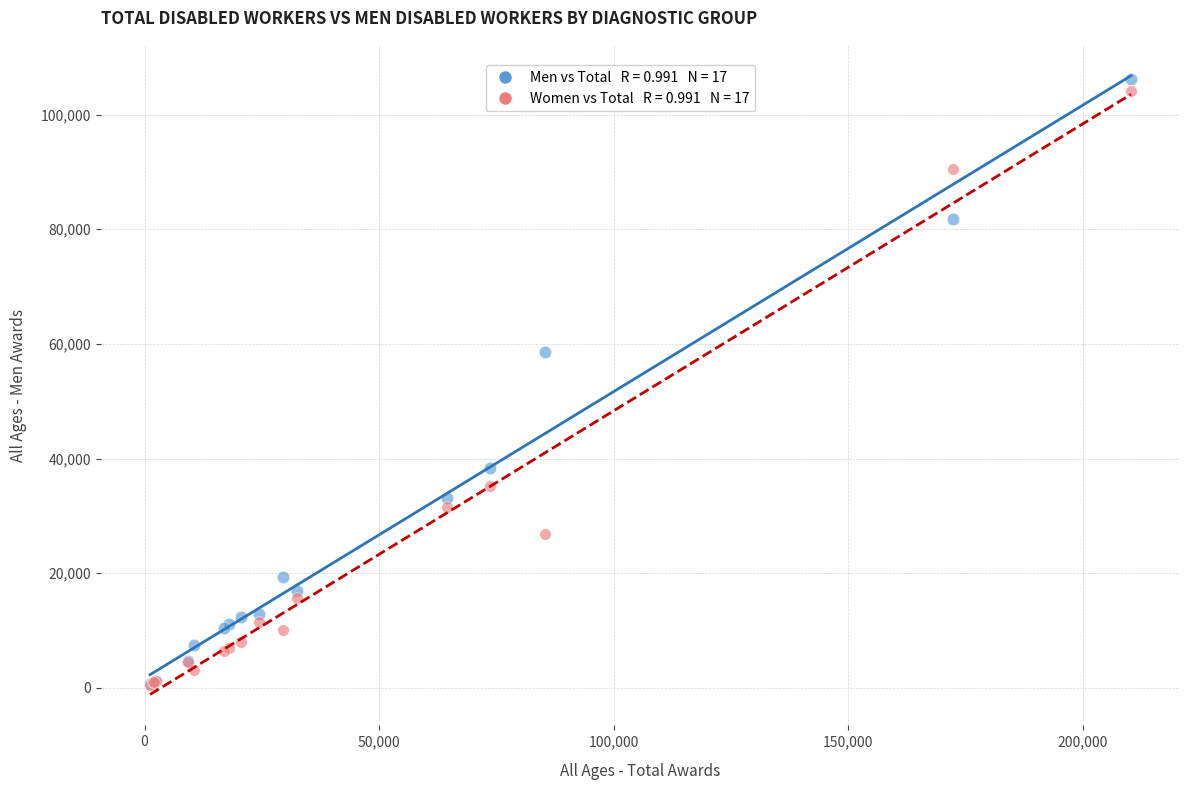

Across all series, what Y value is closest to 53373?

58577